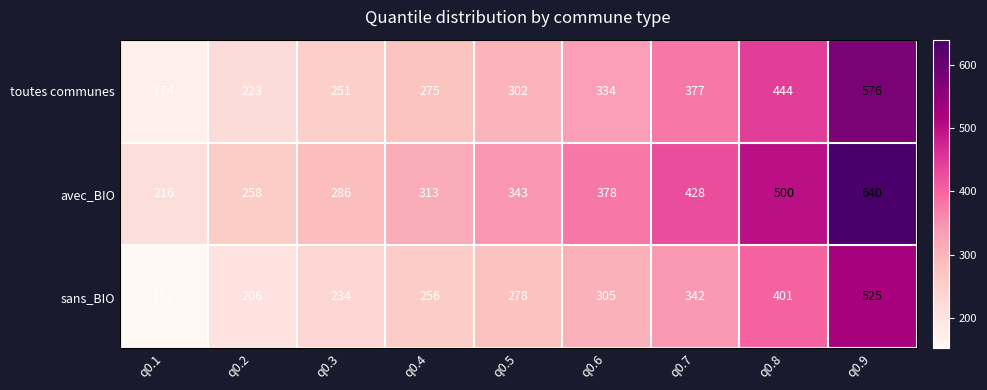

Reading left to right, what are all the values shown in this chart?

toutes communes: 174	223	251	275	302	334	377	444	576
avec_BIO: 216	258	286	313	343	378	428	500	640
sans_BIO: 152	206	234	256	278	305	342	401	525